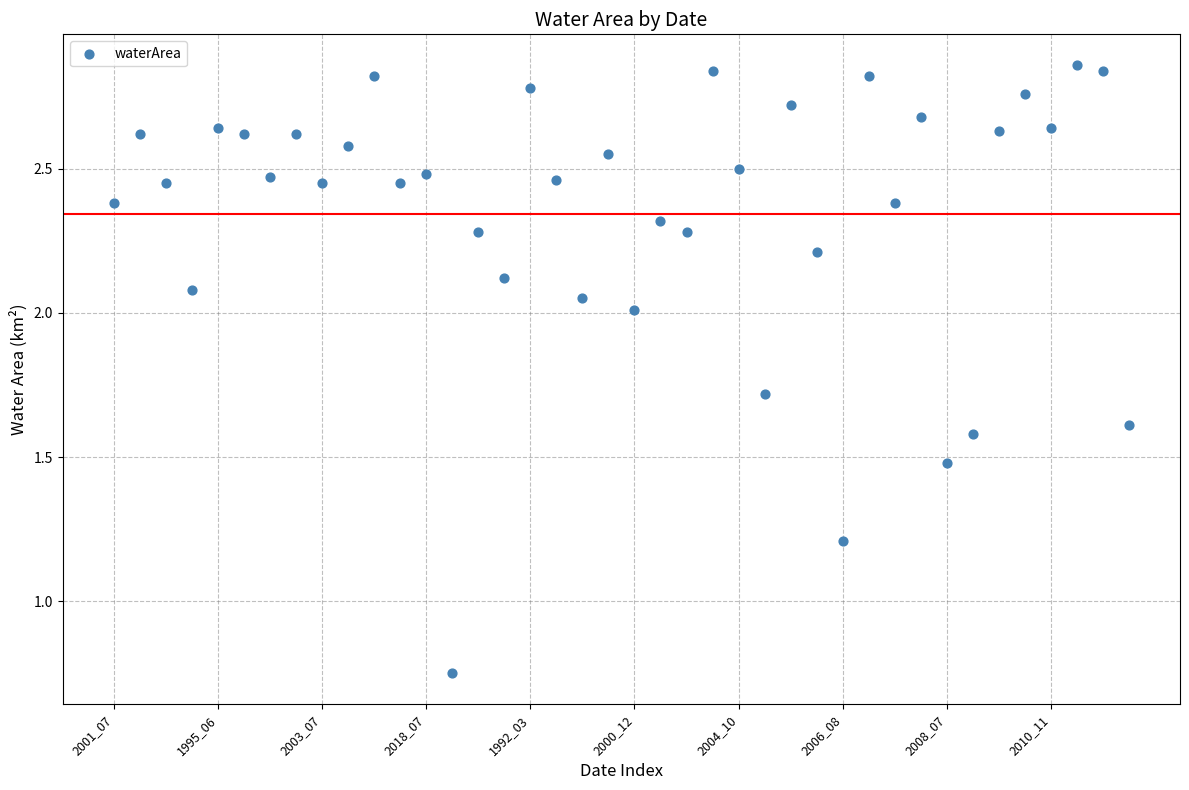

What Y value in the scatter plot is closest to 1?

1.2